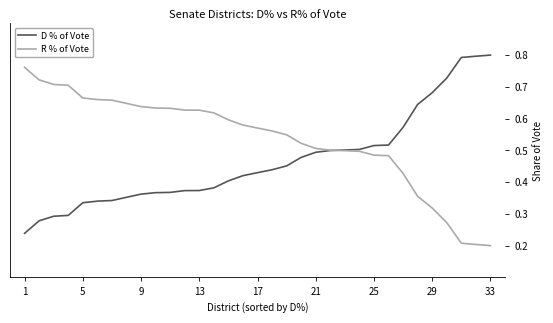

Rank the series by their maximum value, from lowest to highest.

R % of Vote, D % of Vote